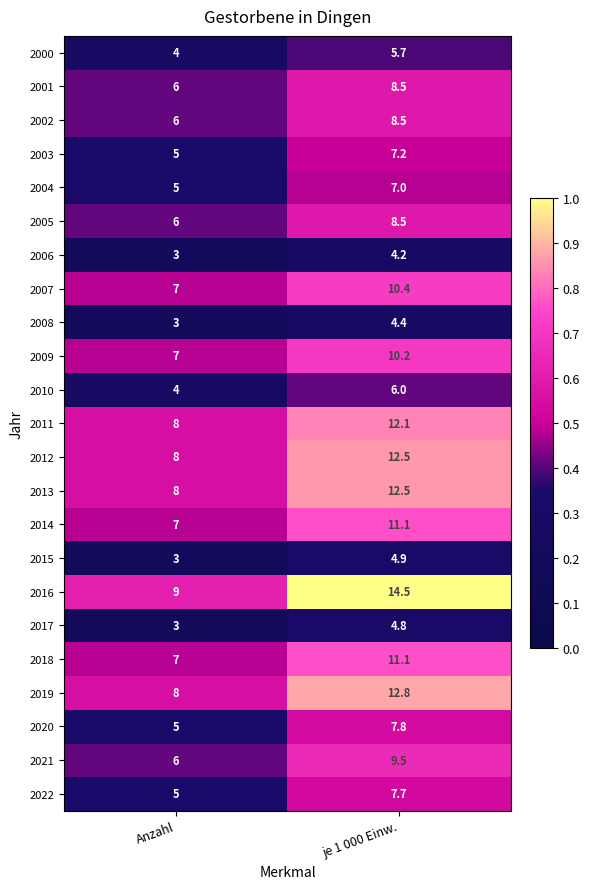

At which label does 2018 first exceed 11?

je 1 000 Einw.